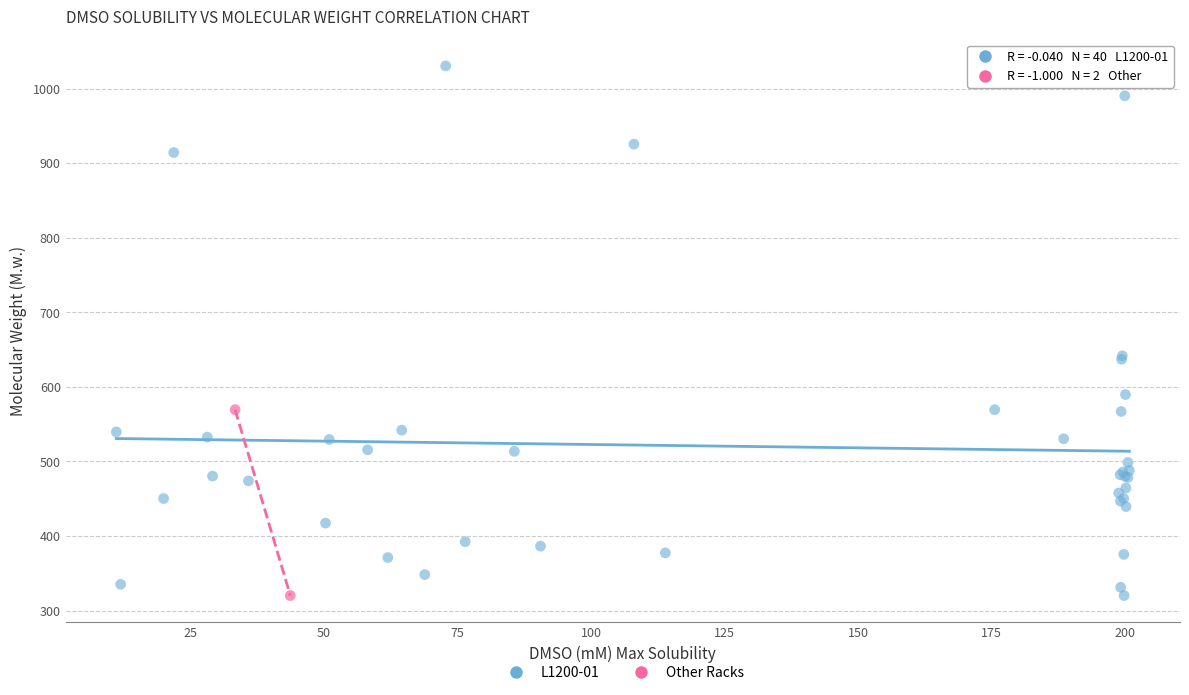

What are all the series names shown in the legend?

L1200-01, Other Racks